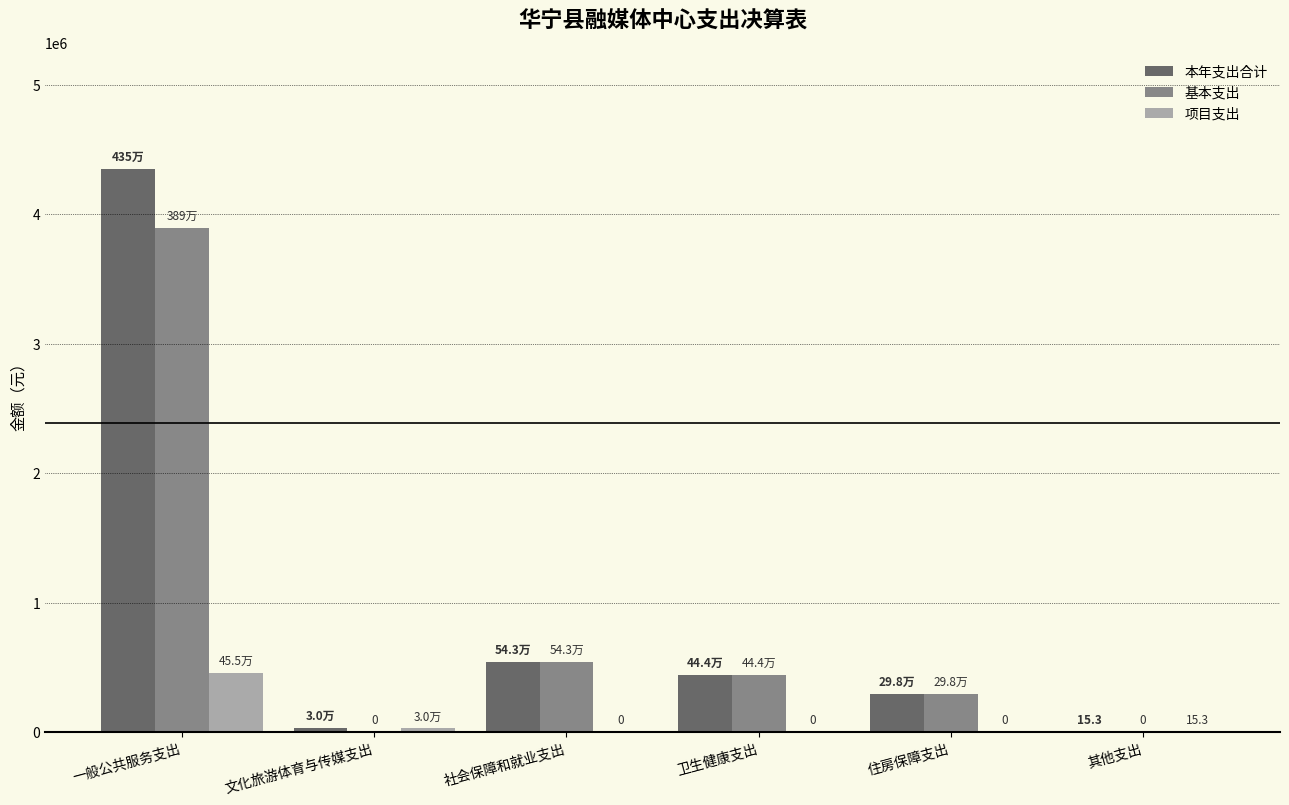

At which label does 项目支出 first exceed 15?

一般公共服务支出